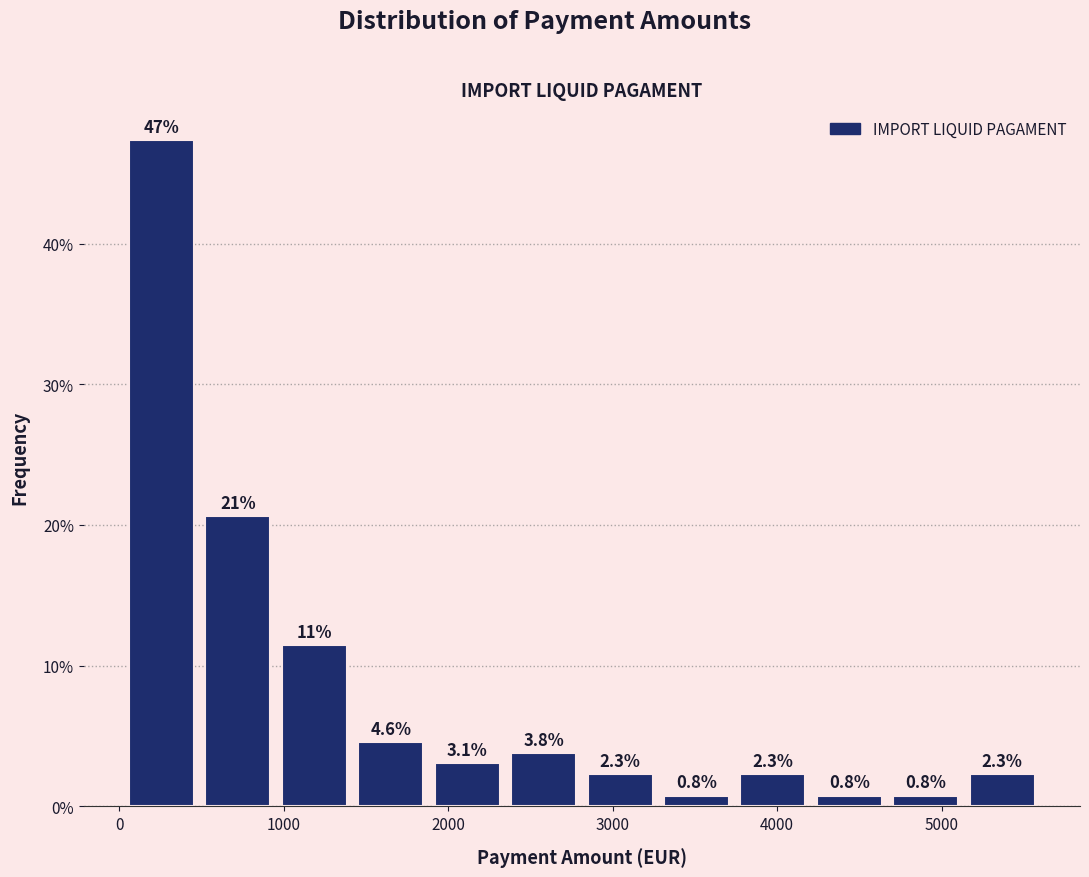

Which range on the x-axis has the tallest bar?

0 to 500